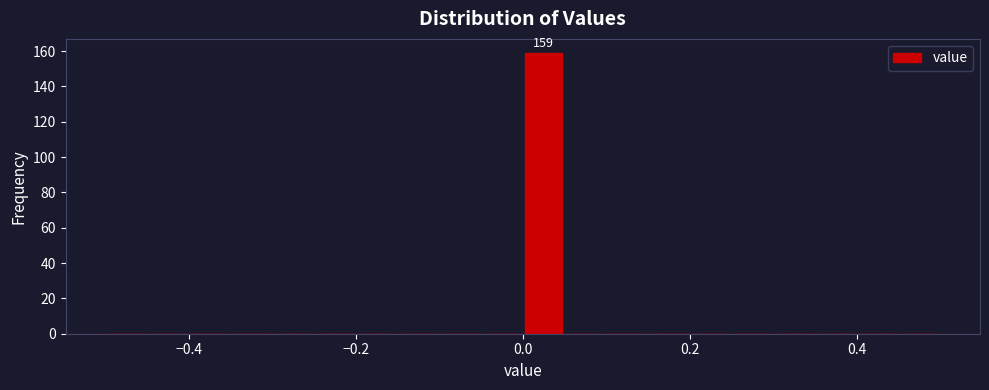

Around what value on the x-axis is the tallest bar? Give the approximate position of its centre, as read against the axis.

0.02